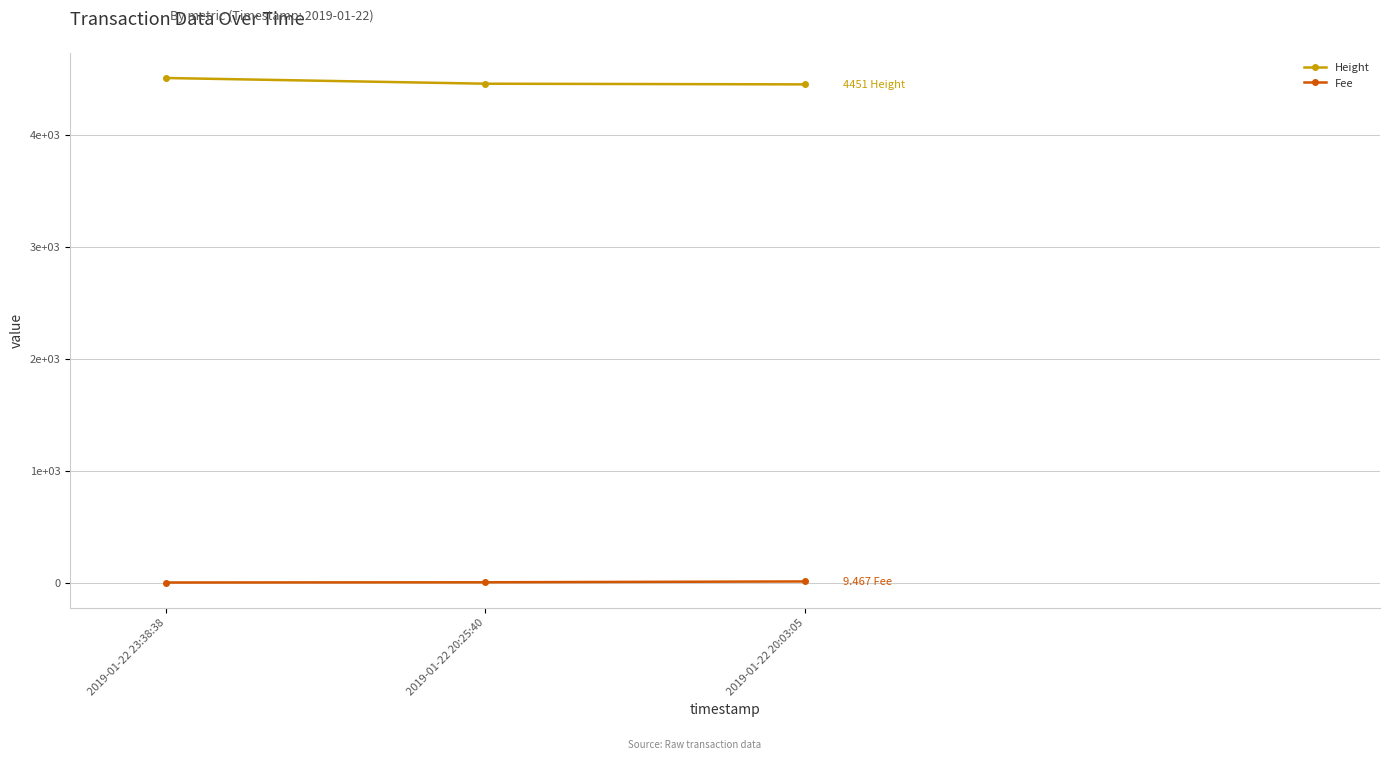

At which label is Fee closest to 4?

2019-01-22 20:25:40